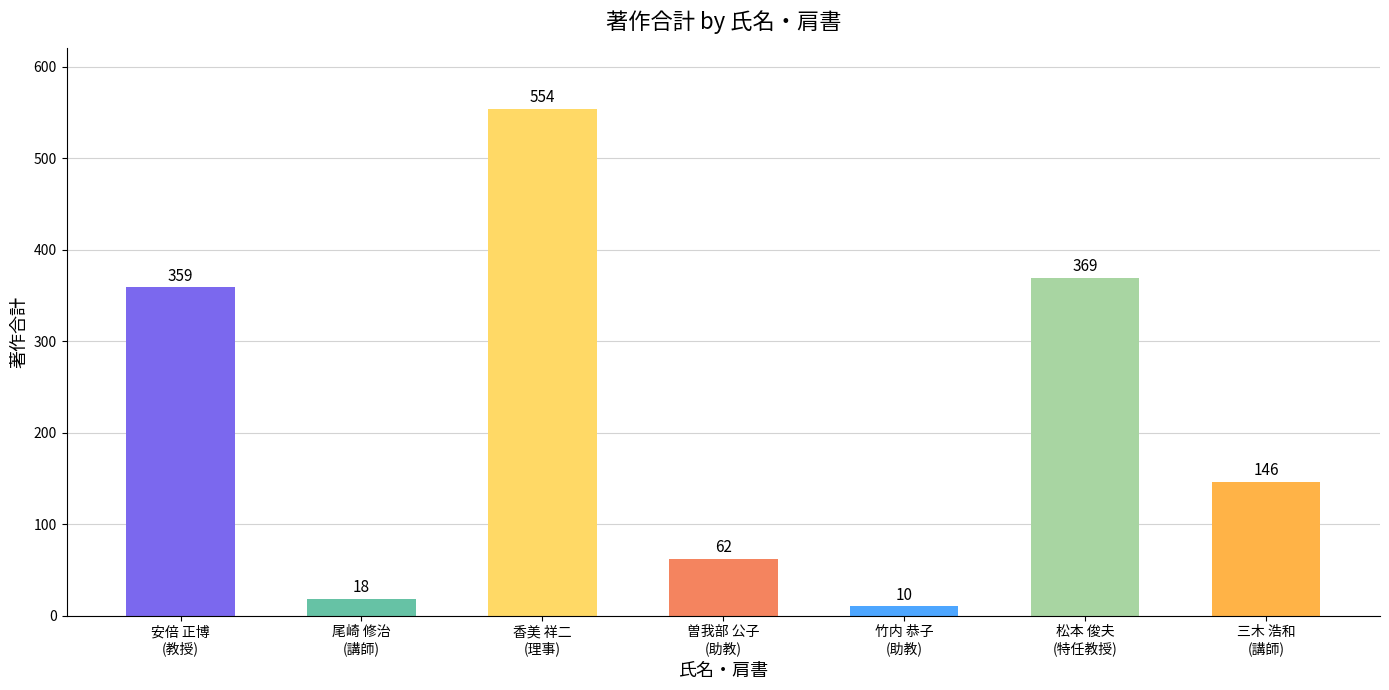

What is the smallest value displayed?

10